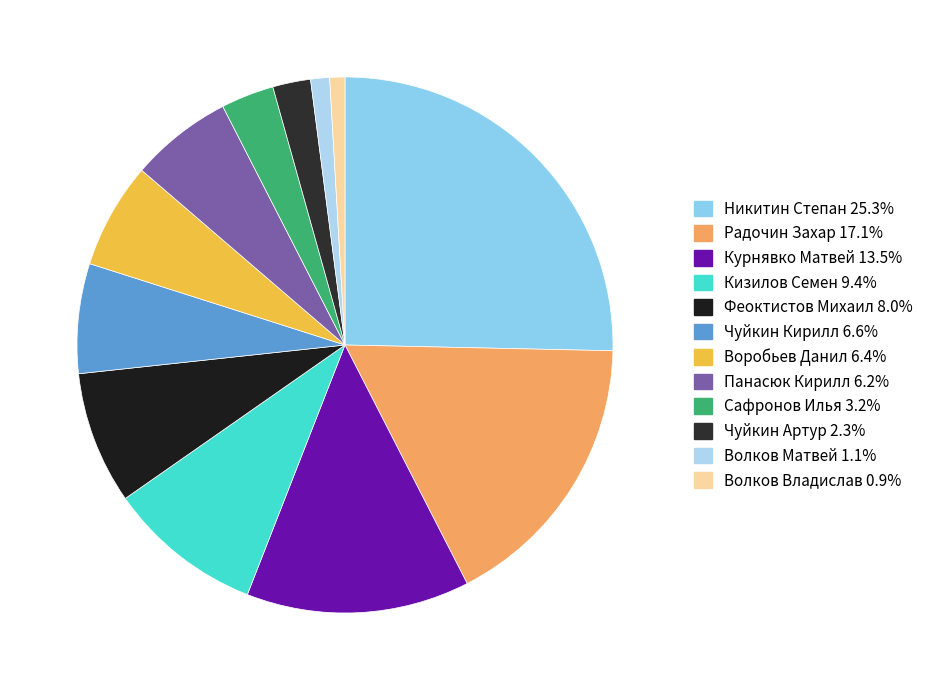

What percentage do Феоктистов Михаил and Чуйкин Артур together represent?

10.3%